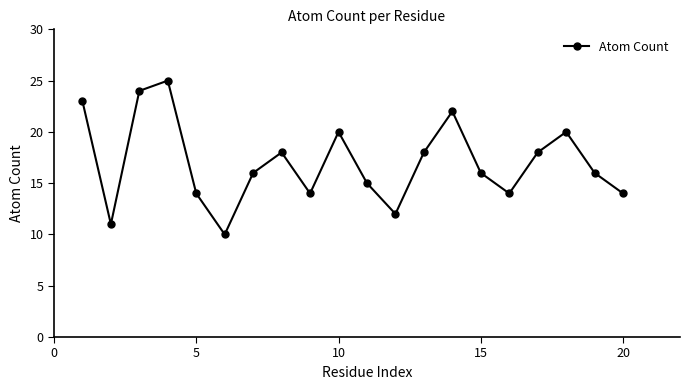

What is the minimum value shown in the chart?

10